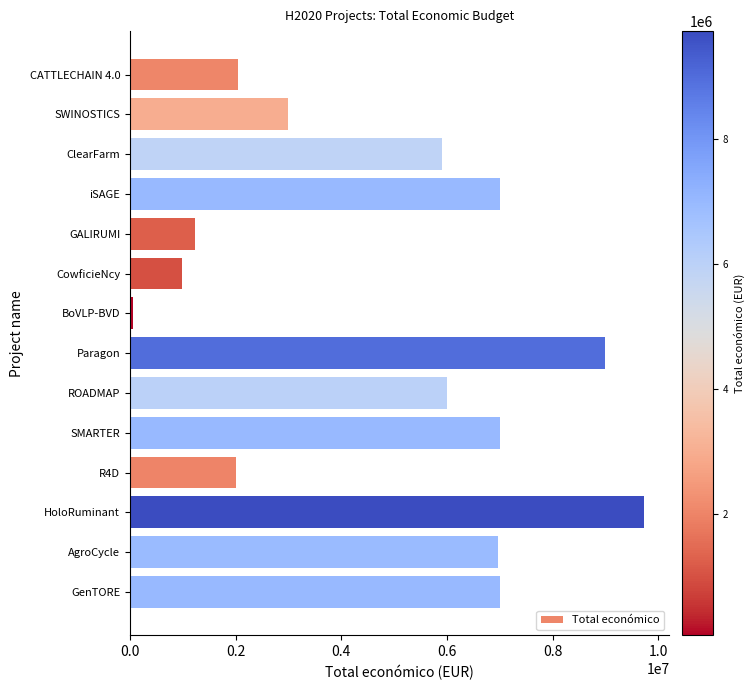

What is the approximate value at GenTORE?

6999999